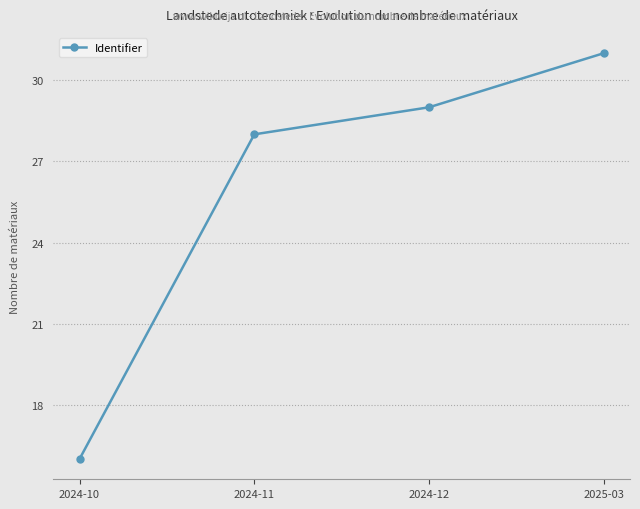

Which category has the highest value across all series?

2025-03